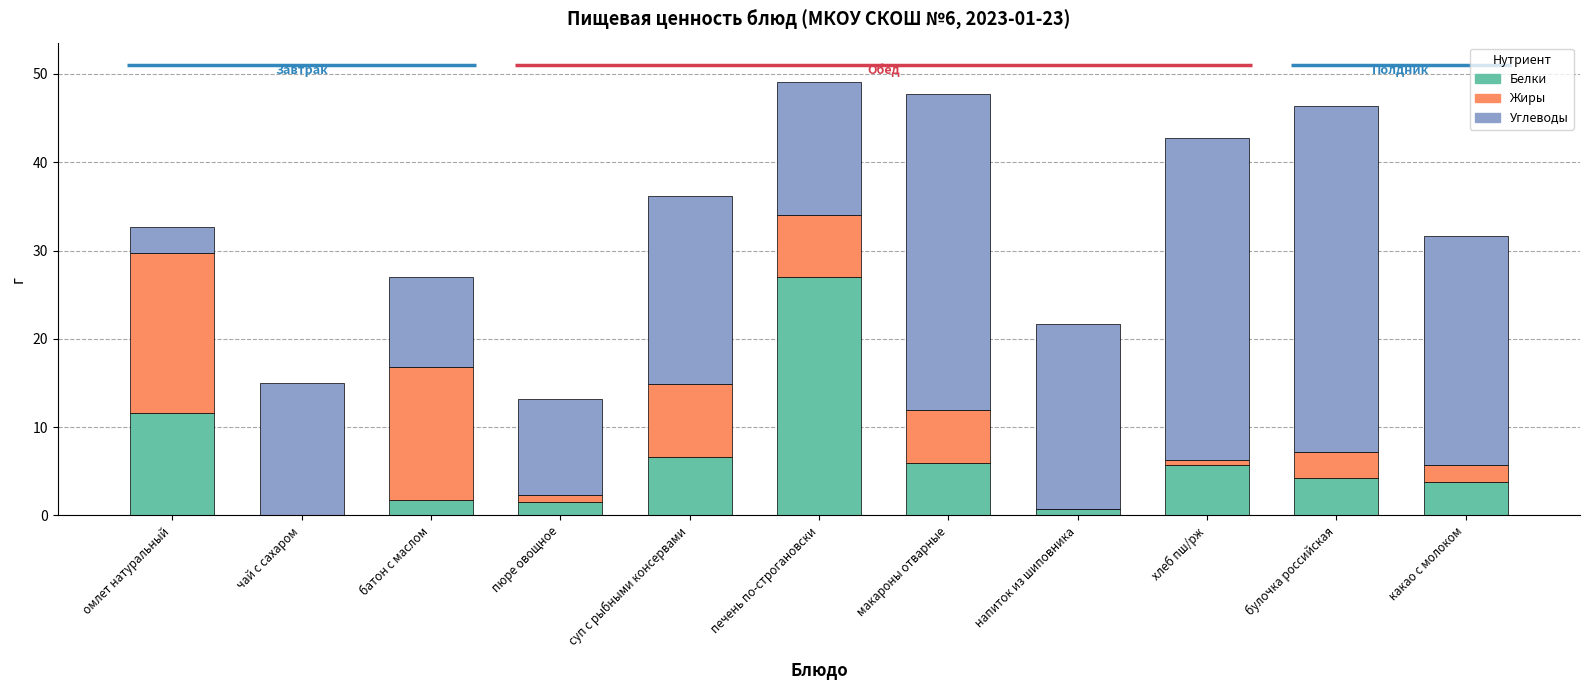

How many values in the Углеводы series are below 21?

5